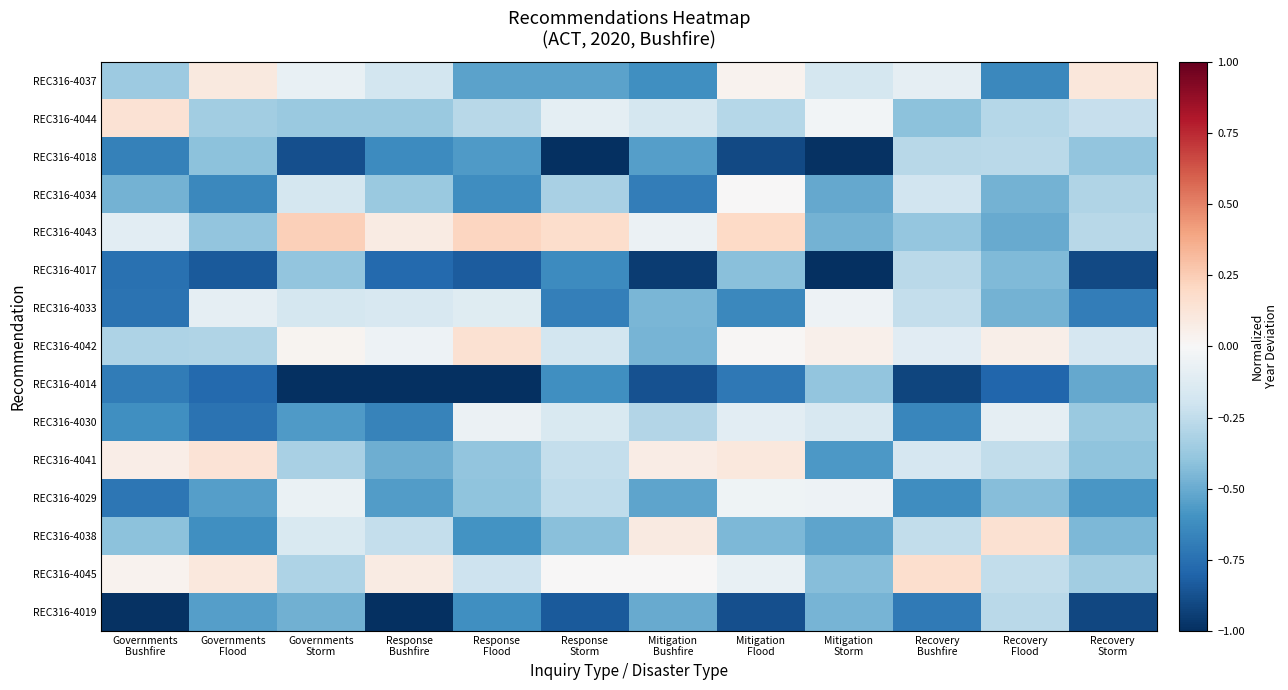

Reading left to right, what are all the values shown in this chart?

REC316-4037: Governments
Bushfire=-0.4	Governments
Flood=0.1	Governments
Storm=-0.1	Response
Bushfire=-0.2	Response
Flood=-0.5	Response
Storm=-0.5	Mitigation
Bushfire=-0.6	Mitigation
Flood=0.0	Mitigation
Storm=-0.2	Recovery
Bushfire=-0.1	Recovery
Flood=-0.6	Recovery
Storm=0.1
REC316-4044: Governments
Bushfire=0.1	Governments
Flood=-0.4	Governments
Storm=-0.4	Response
Bushfire=-0.4	Response
Flood=-0.3	Response
Storm=-0.1	Mitigation
Bushfire=-0.2	Mitigation
Flood=-0.3	Mitigation
Storm=-0.0	Recovery
Bushfire=-0.4	Recovery
Flood=-0.3	Recovery
Storm=-0.2
REC316-4018: Governments
Bushfire=-0.7	Governments
Flood=-0.4	Governments
Storm=-0.9	Response
Bushfire=-0.6	Response
Flood=-0.6	Response
Storm=-1.0	Mitigation
Bushfire=-0.6	Mitigation
Flood=-0.9	Mitigation
Storm=-1.0	Recovery
Bushfire=-0.3	Recovery
Flood=-0.3	Recovery
Storm=-0.4
REC316-4034: Governments
Bushfire=-0.5	Governments
Flood=-0.6	Governments
Storm=-0.2	Response
Bushfire=-0.4	Response
Flood=-0.6	Response
Storm=-0.3	Mitigation
Bushfire=-0.7	Mitigation
Flood=0.0	Mitigation
Storm=-0.5	Recovery
Bushfire=-0.2	Recovery
Flood=-0.5	Recovery
Storm=-0.3
REC316-4043: Governments
Bushfire=-0.1	Governments
Flood=-0.4	Governments
Storm=0.2	Response
Bushfire=0.1	Response
Flood=0.2	Response
Storm=0.2	Mitigation
Bushfire=-0.1	Mitigation
Flood=0.2	Mitigation
Storm=-0.5	Recovery
Bushfire=-0.4	Recovery
Flood=-0.5	Recovery
Storm=-0.3
REC316-4017: Governments
Bushfire=-0.7	Governments
Flood=-0.8	Governments
Storm=-0.4	Response
Bushfire=-0.8	Response
Flood=-0.8	Response
Storm=-0.6	Mitigation
Bushfire=-0.9	Mitigation
Flood=-0.4	Mitigation
Storm=-1.0	Recovery
Bushfire=-0.3	Recovery
Flood=-0.4	Recovery
Storm=-0.9
REC316-4033: Governments
Bushfire=-0.7	Governments
Flood=-0.1	Governments
Storm=-0.2	Response
Bushfire=-0.2	Response
Flood=-0.1	Response
Storm=-0.7	Mitigation
Bushfire=-0.5	Mitigation
Flood=-0.6	Mitigation
Storm=-0.0	Recovery
Bushfire=-0.2	Recovery
Flood=-0.5	Recovery
Storm=-0.7
REC316-4042: Governments
Bushfire=-0.3	Governments
Flood=-0.3	Governments
Storm=0.0	Response
Bushfire=-0.0	Response
Flood=0.1	Response
Storm=-0.2	Mitigation
Bushfire=-0.5	Mitigation
Flood=0.0	Mitigation
Storm=0.0	Recovery
Bushfire=-0.1	Recovery
Flood=0.1	Recovery
Storm=-0.2
REC316-4014: Governments
Bushfire=-0.7	Governments
Flood=-0.8	Governments
Storm=-1.0	Response
Bushfire=-1.0	Response
Flood=-1.0	Response
Storm=-0.6	Mitigation
Bushfire=-0.9	Mitigation
Flood=-0.7	Mitigation
Storm=-0.4	Recovery
Bushfire=-0.9	Recovery
Flood=-0.8	Recovery
Storm=-0.5
REC316-4030: Governments
Bushfire=-0.6	Governments
Flood=-0.7	Governments
Storm=-0.6	Response
Bushfire=-0.7	Response
Flood=-0.1	Response
Storm=-0.2	Mitigation
Bushfire=-0.3	Mitigation
Flood=-0.1	Mitigation
Storm=-0.2	Recovery
Bushfire=-0.7	Recovery
Flood=-0.1	Recovery
Storm=-0.4
REC316-4041: Governments
Bushfire=0.1	Governments
Flood=0.1	Governments
Storm=-0.3	Response
Bushfire=-0.5	Response
Flood=-0.4	Response
Storm=-0.2	Mitigation
Bushfire=0.1	Mitigation
Flood=0.1	Mitigation
Storm=-0.6	Recovery
Bushfire=-0.2	Recovery
Flood=-0.2	Recovery
Storm=-0.4
REC316-4029: Governments
Bushfire=-0.7	Governments
Flood=-0.5	Governments
Storm=-0.1	Response
Bushfire=-0.6	Response
Flood=-0.4	Response
Storm=-0.3	Mitigation
Bushfire=-0.5	Mitigation
Flood=-0.0	Mitigation
Storm=-0.1	Recovery
Bushfire=-0.6	Recovery
Flood=-0.4	Recovery
Storm=-0.6
REC316-4038: Governments
Bushfire=-0.4	Governments
Flood=-0.6	Governments
Storm=-0.2	Response
Bushfire=-0.2	Response
Flood=-0.6	Response
Storm=-0.4	Mitigation
Bushfire=0.1	Mitigation
Flood=-0.4	Mitigation
Storm=-0.5	Recovery
Bushfire=-0.2	Recovery
Flood=0.1	Recovery
Storm=-0.4
REC316-4045: Governments
Bushfire=0.0	Governments
Flood=0.1	Governments
Storm=-0.3	Response
Bushfire=0.1	Response
Flood=-0.2	Response
Storm=0.0	Mitigation
Bushfire=0.0	Mitigation
Flood=-0.1	Mitigation
Storm=-0.4	Recovery
Bushfire=0.2	Recovery
Flood=-0.2	Recovery
Storm=-0.4
REC316-4019: Governments
Bushfire=-1.0	Governments
Flood=-0.5	Governments
Storm=-0.5	Response
Bushfire=-1.0	Response
Flood=-0.6	Response
Storm=-0.8	Mitigation
Bushfire=-0.5	Mitigation
Flood=-0.9	Mitigation
Storm=-0.5	Recovery
Bushfire=-0.7	Recovery
Flood=-0.3	Recovery
Storm=-0.9